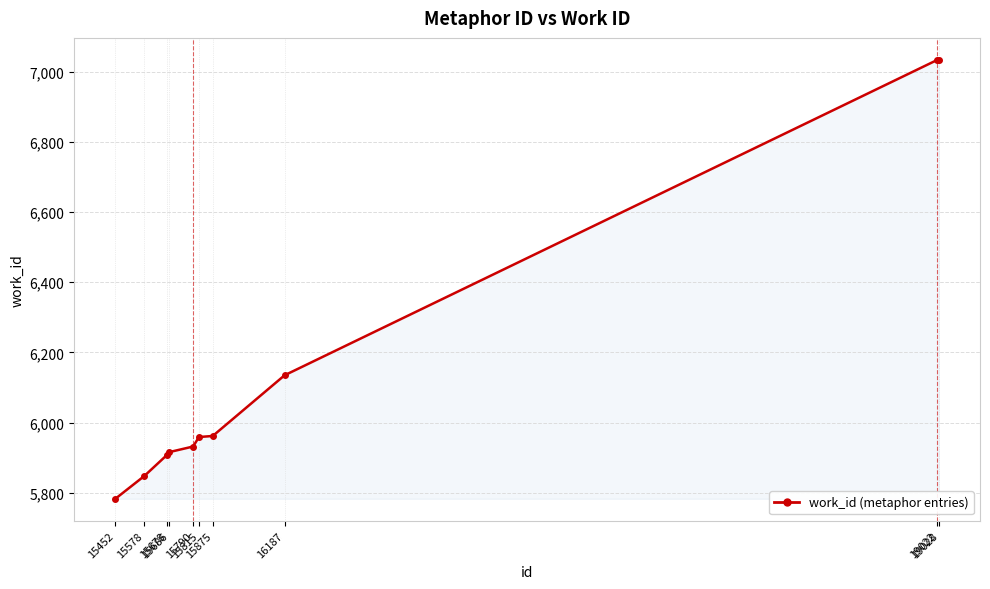

Approximately how many times larger is the value at 16187 compared to 15815?

1.0